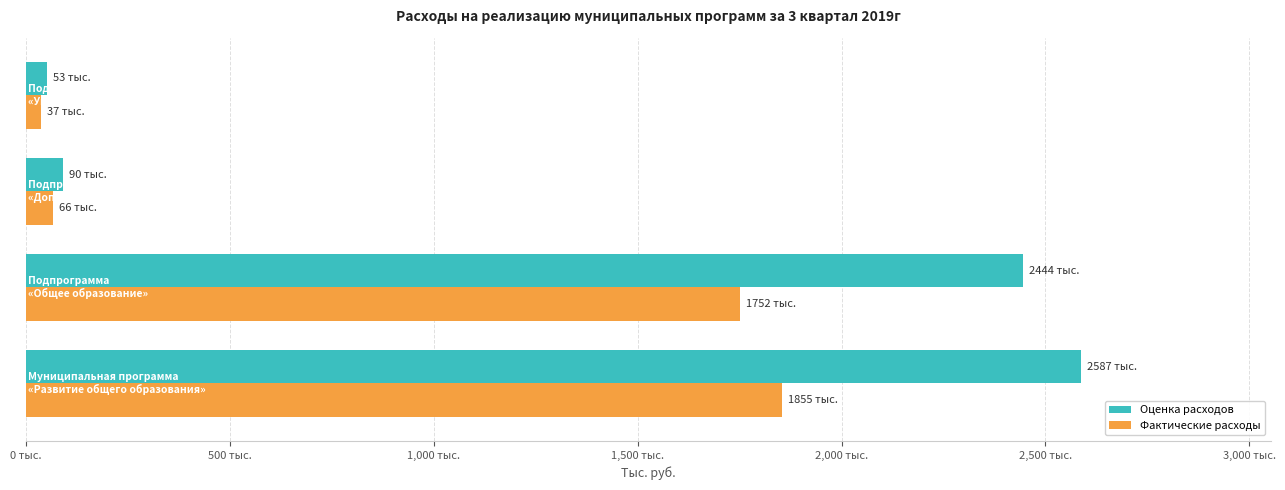

What is the minimum value shown in the chart?

37044.0